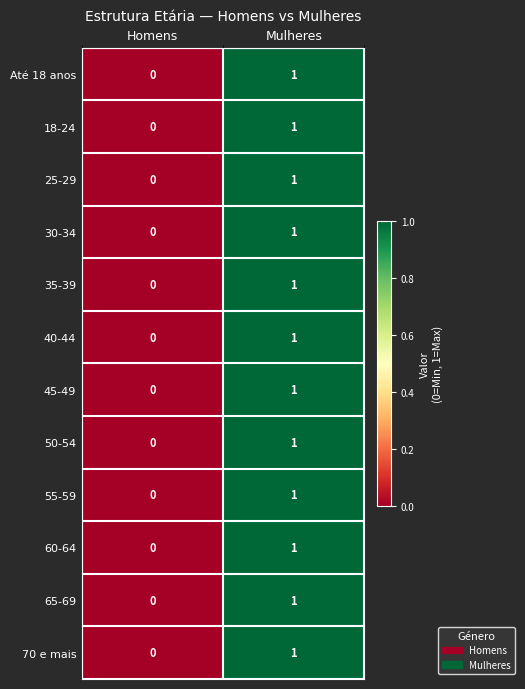

Rank the categories by 50-54 value from highest to lowest.

Mulheres, Homens